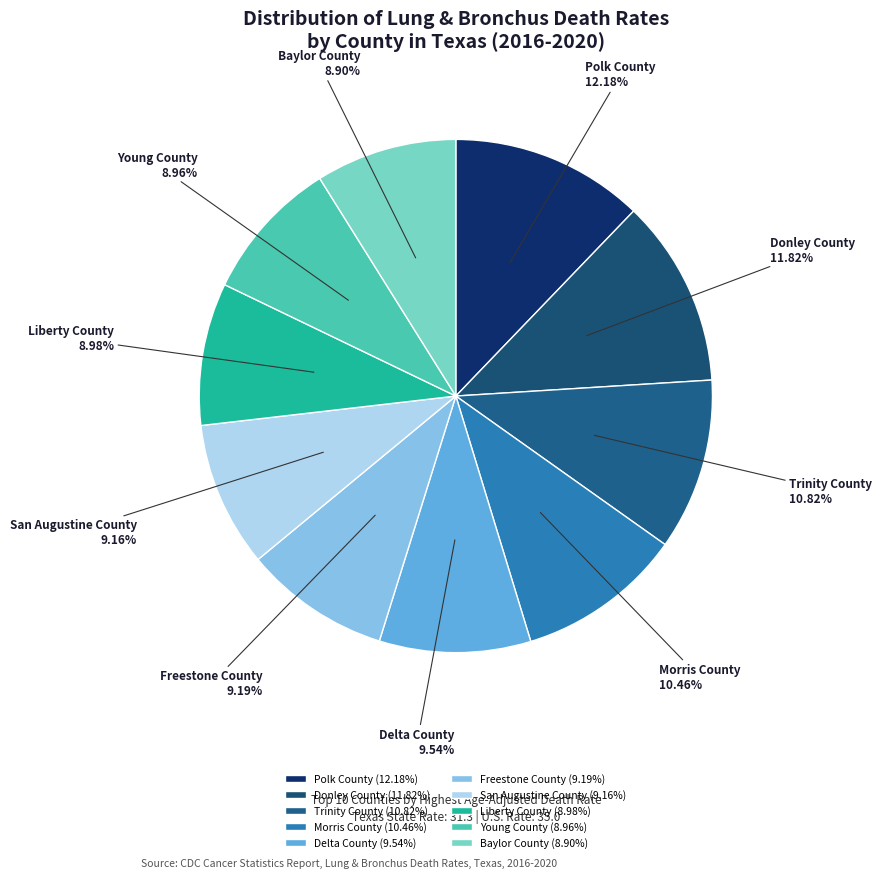

What percentage is the Liberty County slice, to the nearest percent?

9%